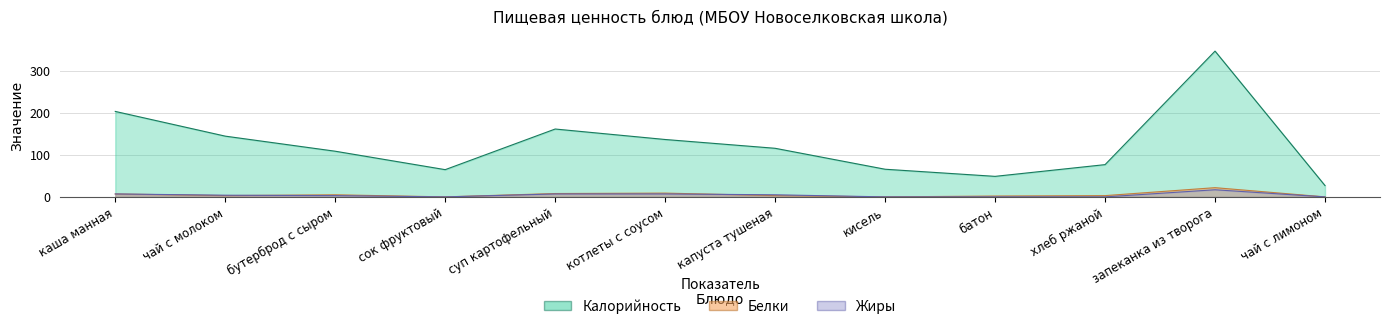

Reading right to left, what are all the values shown in this chart?

Калорийность: 27	348	77	49	66	116	137	162	65	109	145	204
Белки: 0	22	3	2	0	3	9	8	0	5	3	7
Жиры: 0	17	0	0	0	5	7	7	0	3	4	7